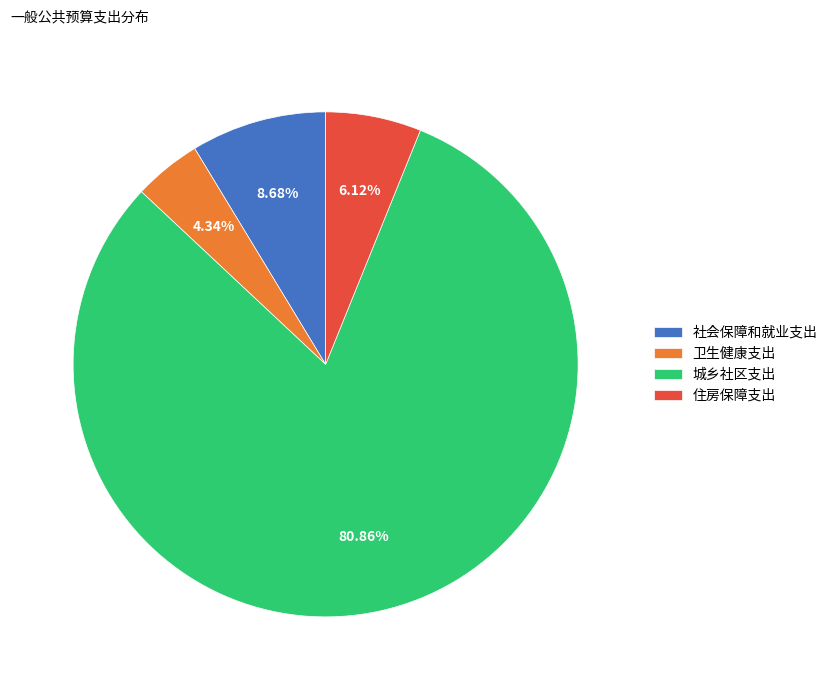

What percentage do 住房保障支出 and 社会保障和就业支出 together represent?

14.8%